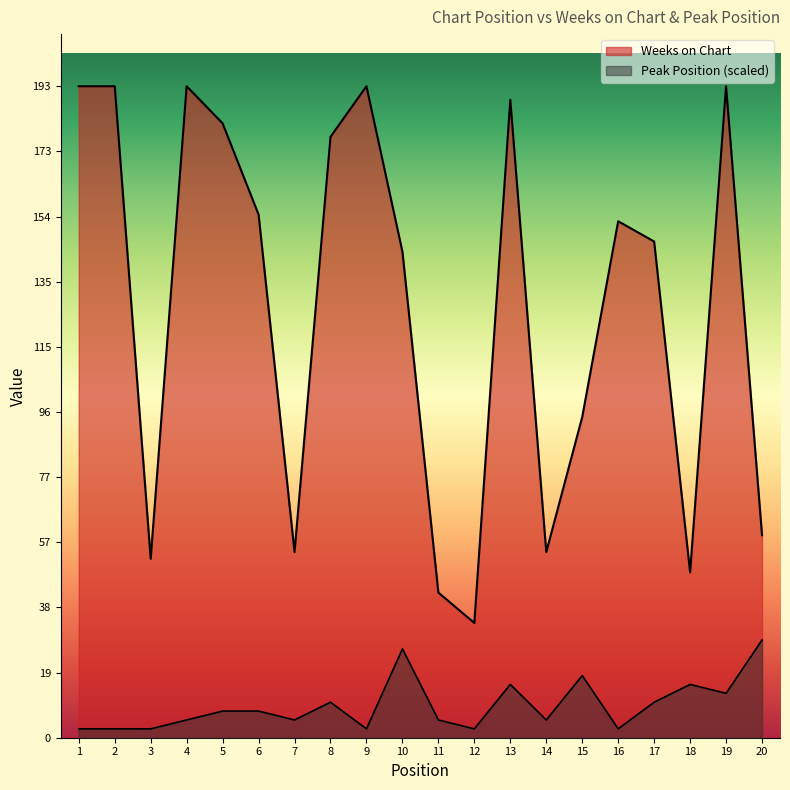

Reading left to right, extract all data points from this chart.

Weeks on Chart: 1=193.0	2=193.0	3=53.0	4=193.0	5=182.0	6=155.0	7=55.0	8=178.0	9=193.0	10=144.0	11=43.0	12=34.0	13=189.0	14=55.0	15=95.0	16=153.0	17=147.0	18=49.0	19=193.0	20=60.0
Peak Position: 1=2.6	2=2.6	3=2.6	4=5.3	5=7.9	6=7.9	7=5.3	8=10.5	9=2.6	10=26.3	11=5.3	12=2.6	13=15.8	14=5.3	15=18.4	16=2.6	17=10.5	18=15.8	19=13.2	20=28.9